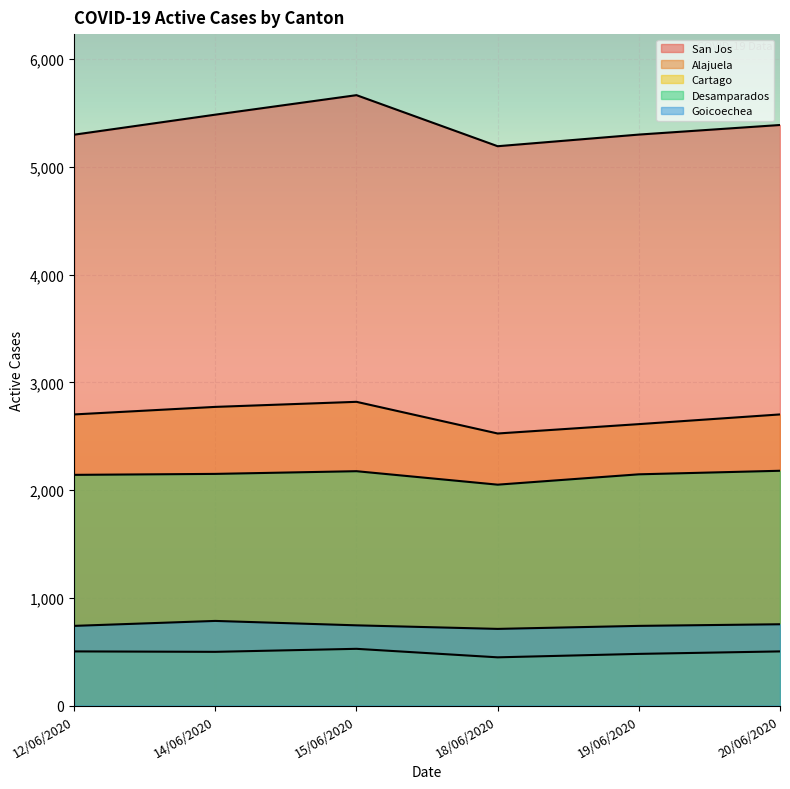

True or false: San Jos and Desamparados intersect in this chart.

False